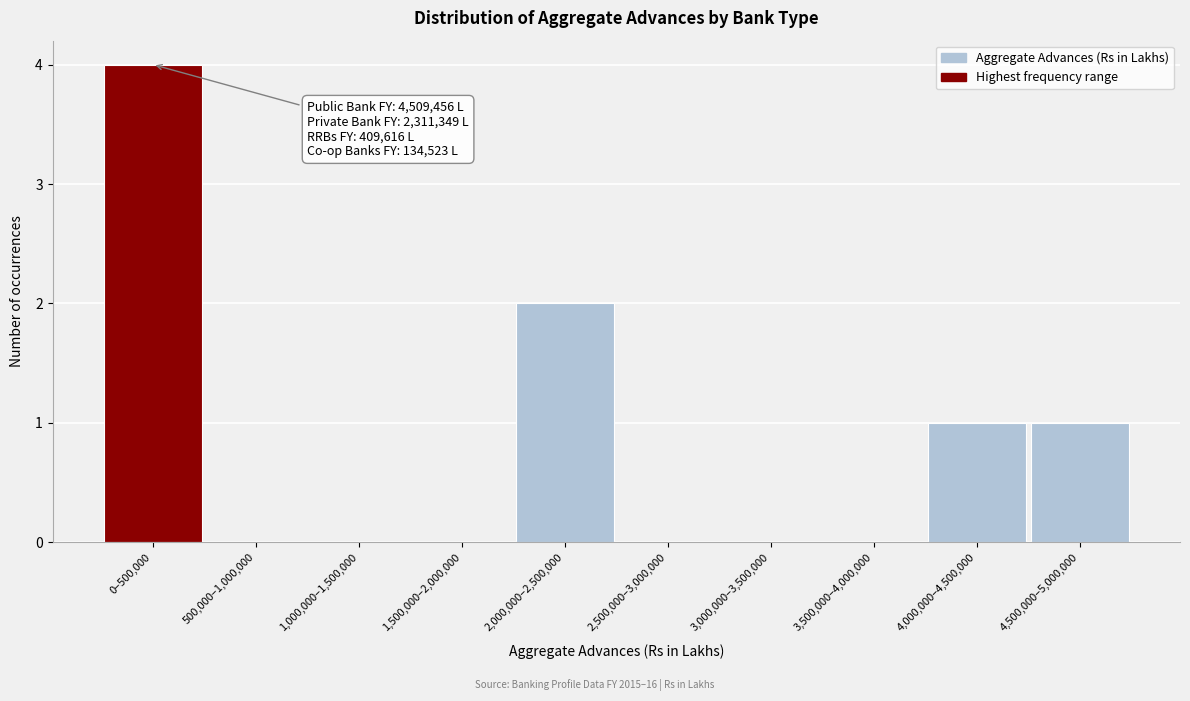

Reading right to left, transcribe all the data shown in this chart.

4,500,000–5,000,000=1	4,000,000–4,500,000=1	3,500,000–4,000,000=0	3,000,000–3,500,000=0	2,500,000–3,000,000=0	2,000,000–2,500,000=2	1,500,000–2,000,000=0	1,000,000–1,500,000=0	500,000–1,000,000=0	0–500,000=4